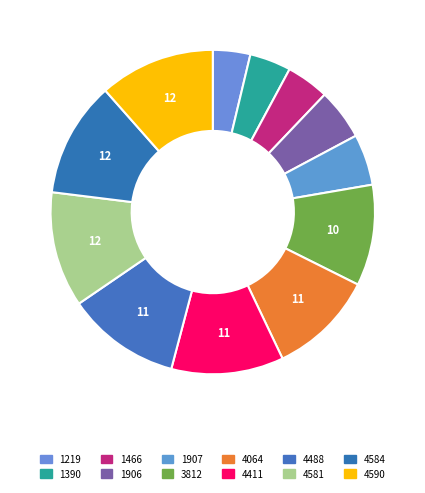

To the nearest percent, what is the combined percentage of 4411 and 1906?

16%